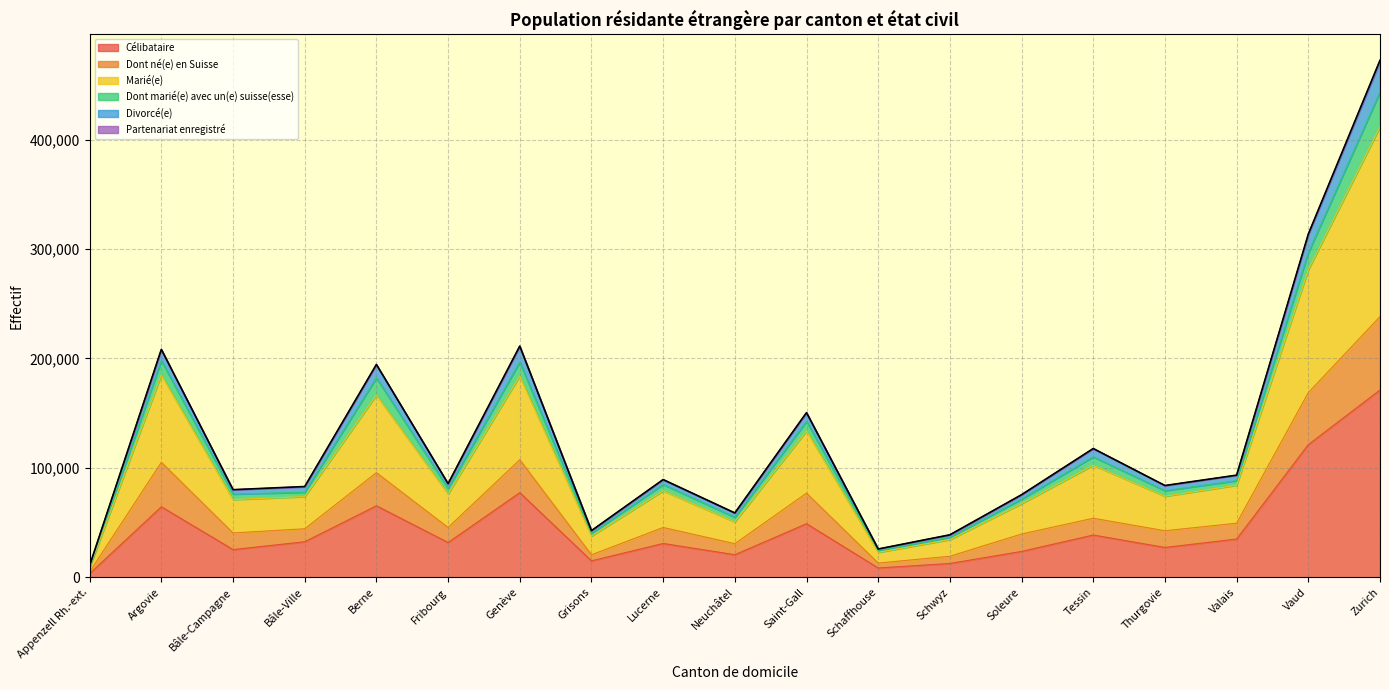

What is the sum of all Célibataire values?

854699